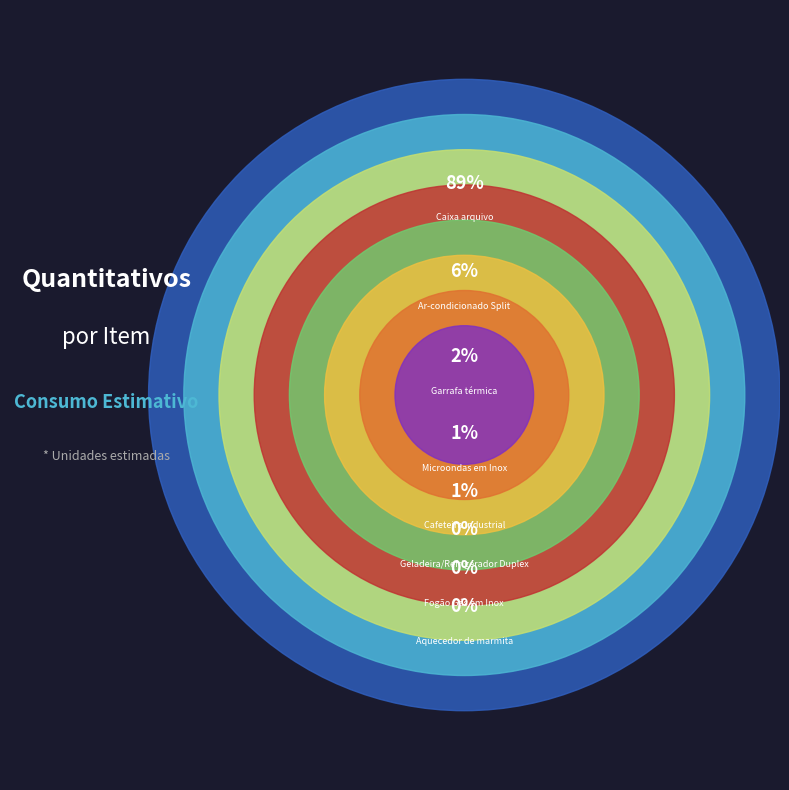

Is it true that Microondas em Inox is 15% of the pie?

False